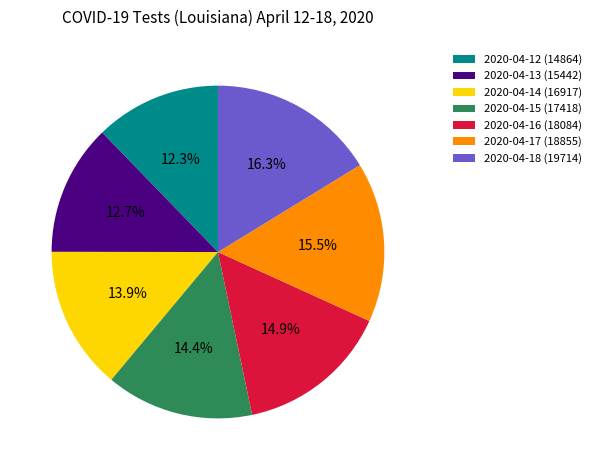

Which category has the biggest portion of the pie?

2020-04-18